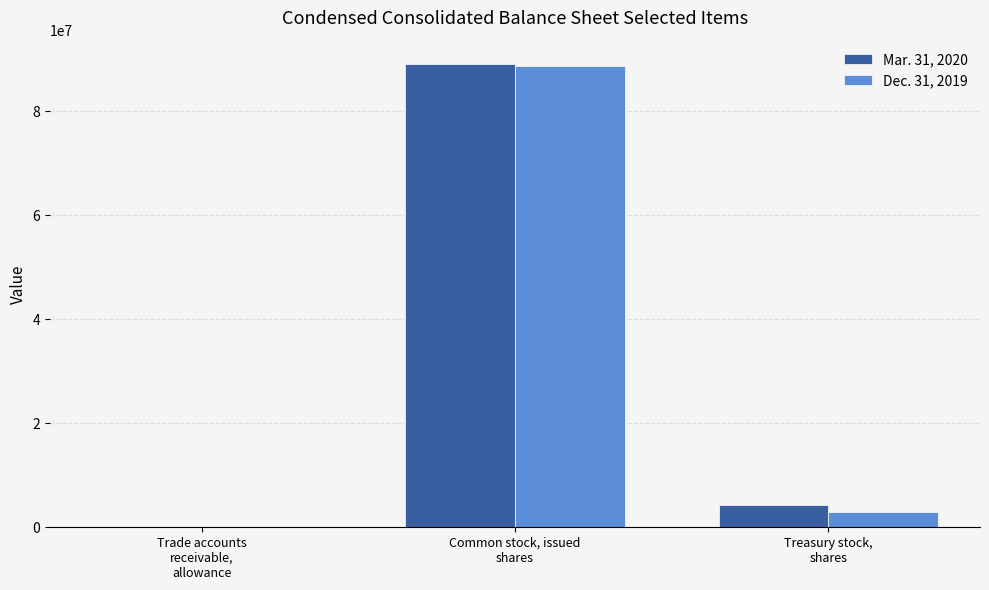

What are all the series names shown in the legend?

Mar. 31, 2020, Dec. 31, 2019